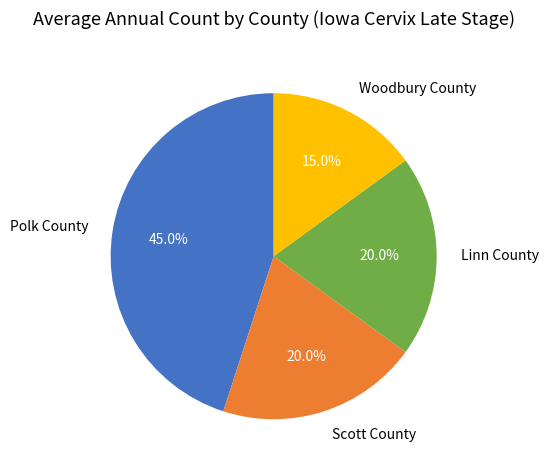

To the nearest percent, what portion does Polk County represent?

45%